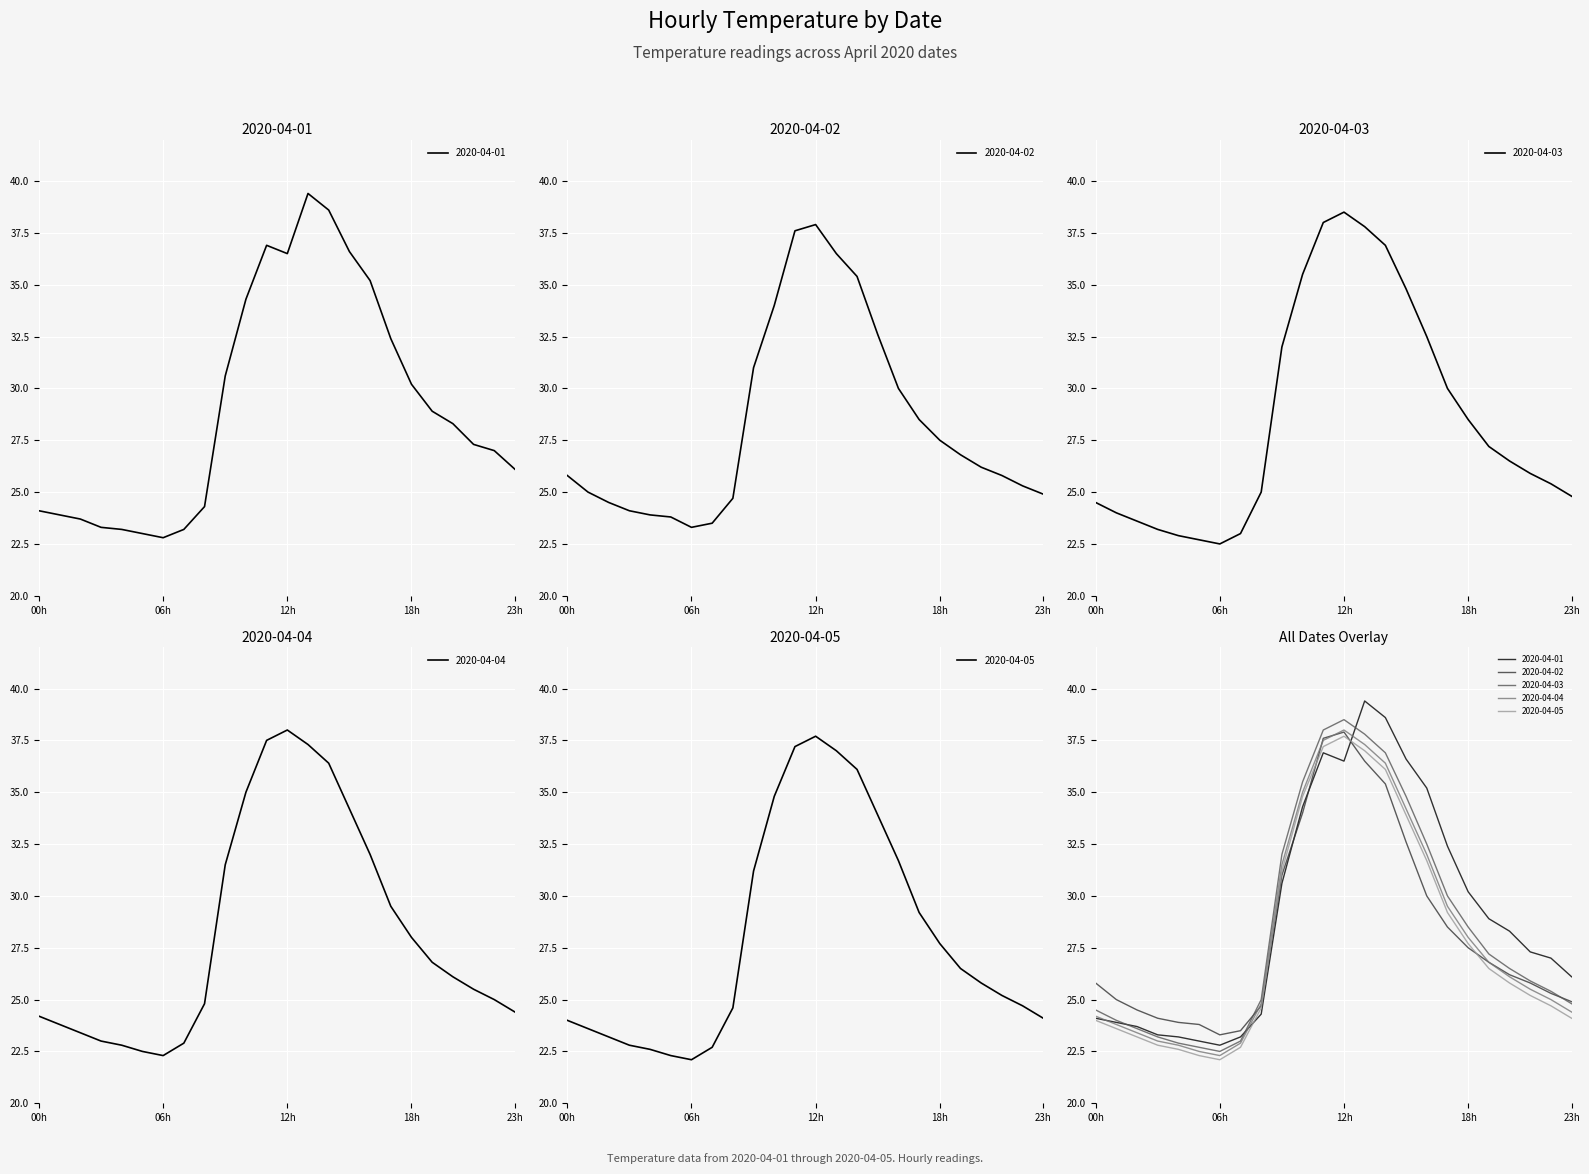

At which category is the sum across all series the highest?

12h